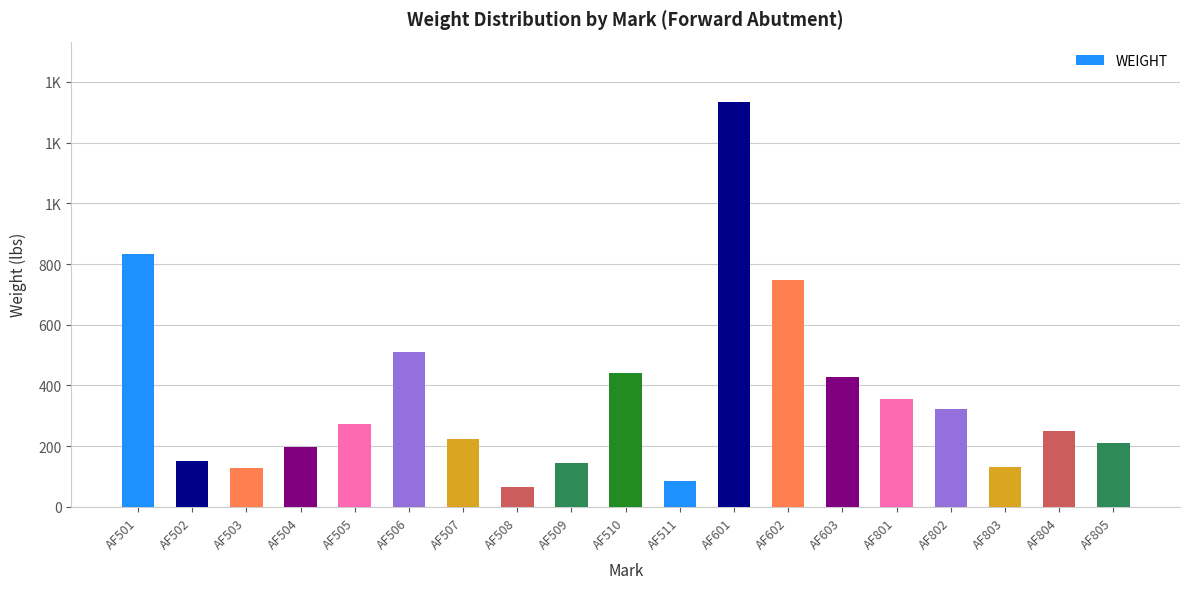

List the labels in order of value, smallest first.

AF508, AF511, AF503, AF803, AF509, AF502, AF504, AF805, AF507, AF804, AF505, AF802, AF801, AF603, AF510, AF506, AF602, AF501, AF601